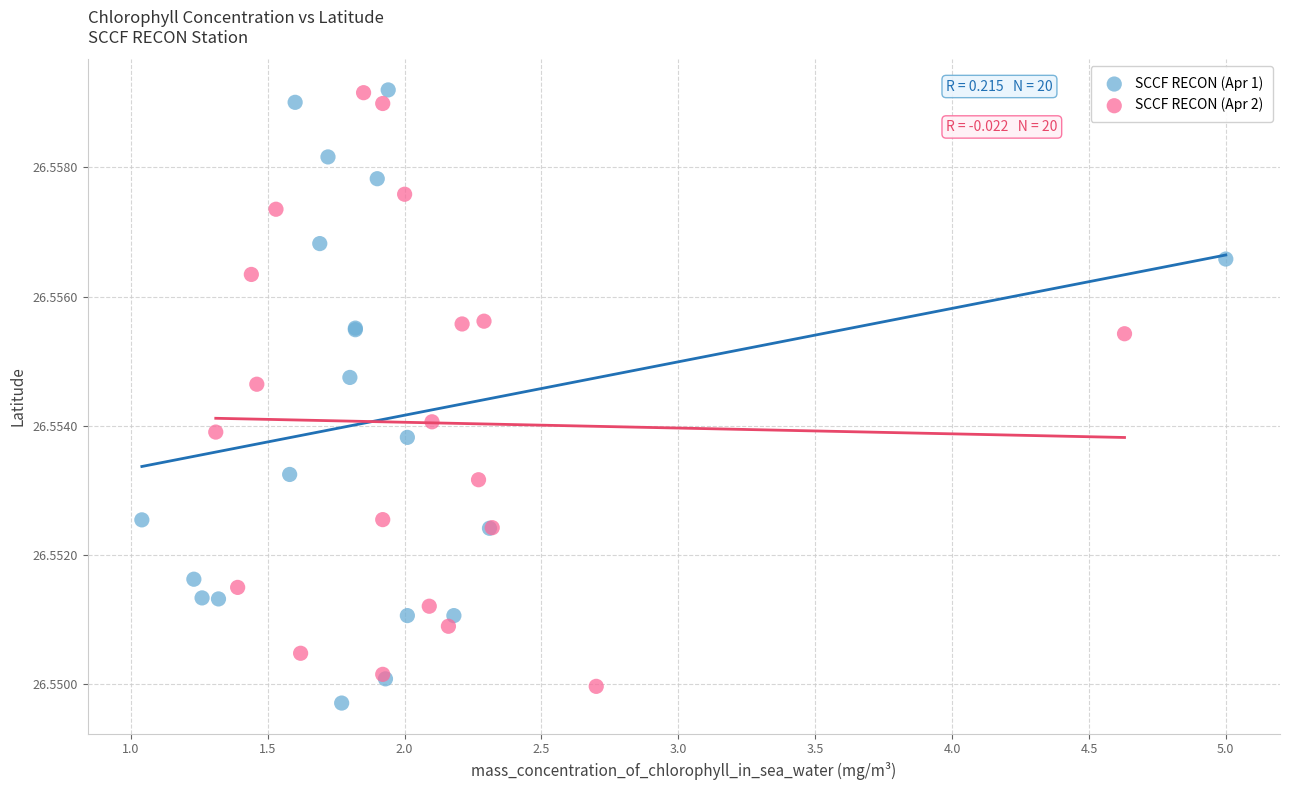

What are all the series names shown in the legend?

SCCF RECON (Apr 1), SCCF RECON (Apr 2)